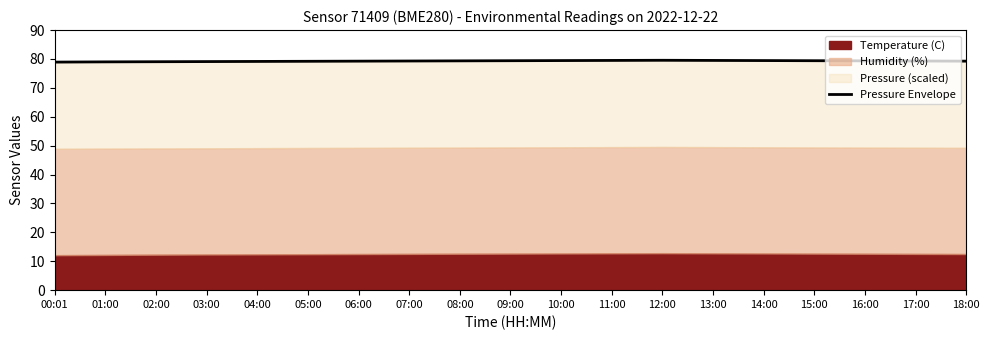

Which has a higher value, 03:00 or 18:00?

18:00